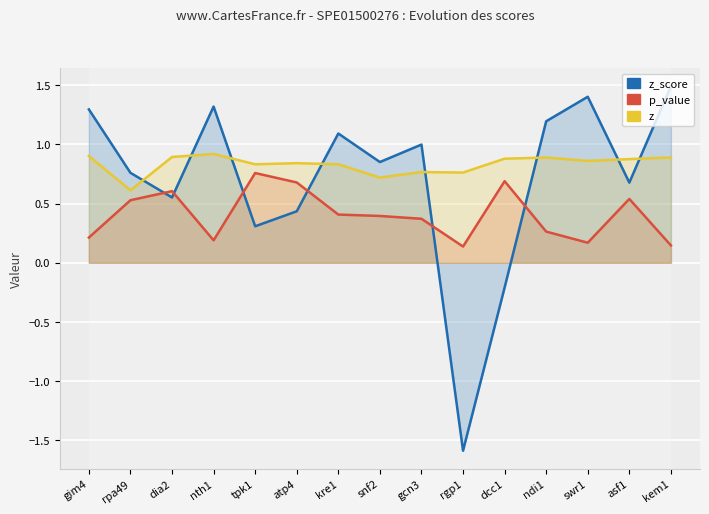

Which has a higher value, snf2 or kre1?

kre1